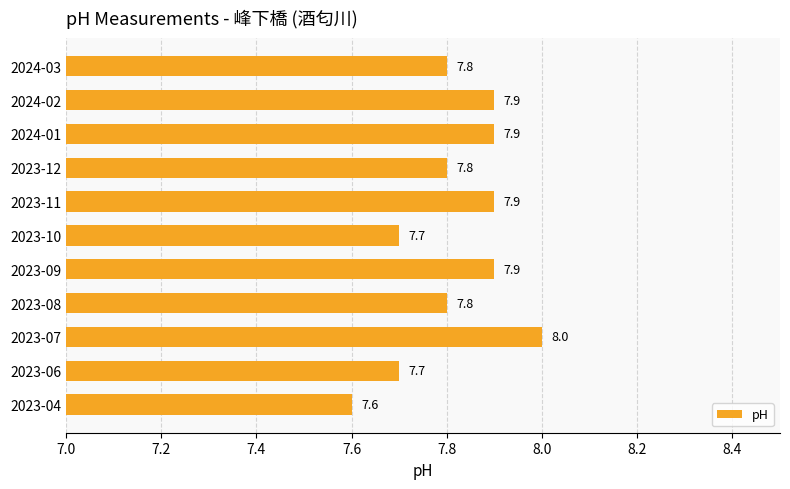

Which has a higher value, 2023-12 or 2023-11?

2023-11